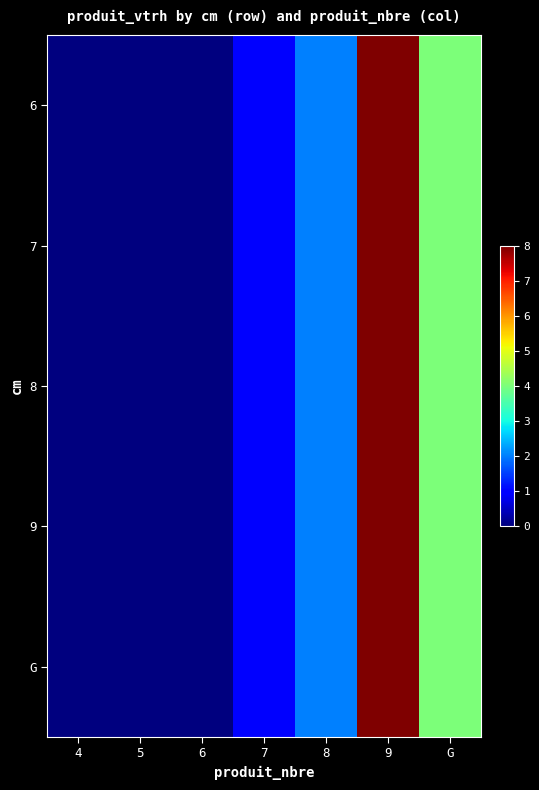

Reading left to right, list all the values displayed in this chart.

6: 4=0	5=0	6=0	7=1	8=2	9=8	G=4
7: 4=0	5=0	6=0	7=1	8=2	9=8	G=4
8: 4=0	5=0	6=0	7=1	8=2	9=8	G=4
9: 4=0	5=0	6=0	7=1	8=2	9=8	G=4
G: 4=0	5=0	6=0	7=1	8=2	9=8	G=4